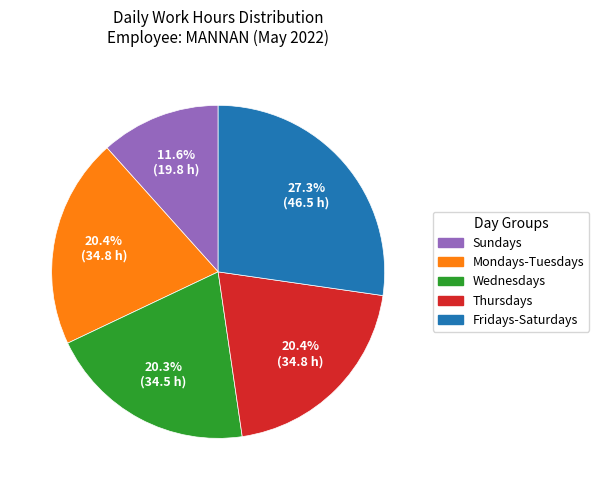

Is there any slice that represents more than half of the pie?

No